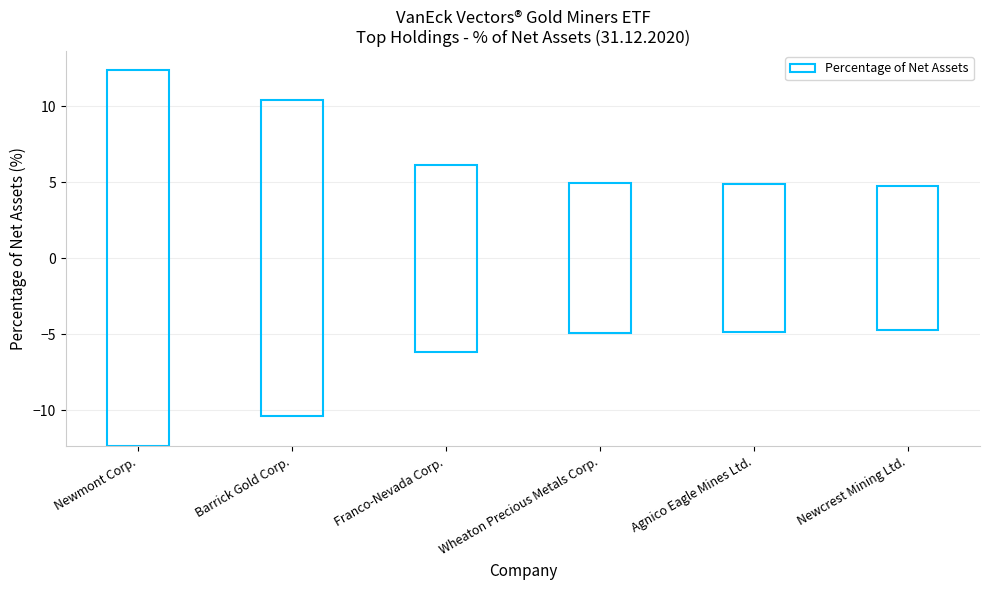

Which has a higher value, Newcrest Mining Ltd. or Agnico Eagle Mines Ltd.?

Agnico Eagle Mines Ltd.